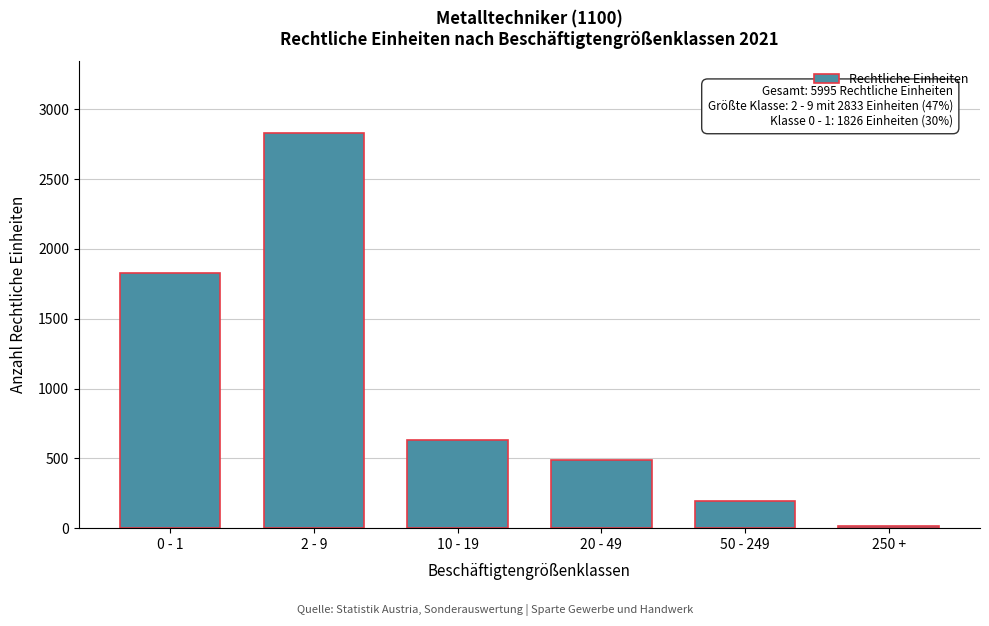

Reading left to right, list all the values displayed in this chart.

1826	2833	634	489	197	16